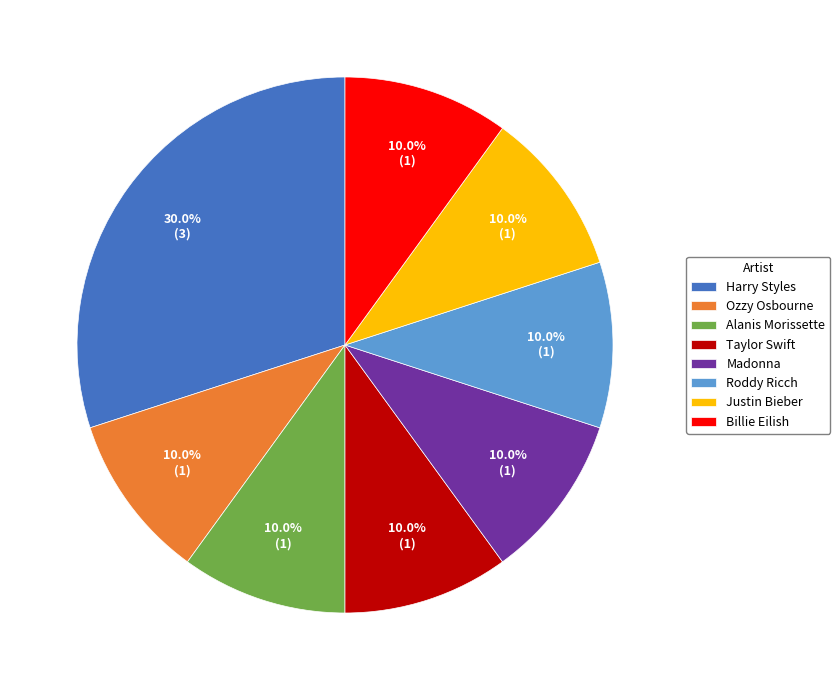

What percentage is the Harry Styles slice, to the nearest percent?

30%